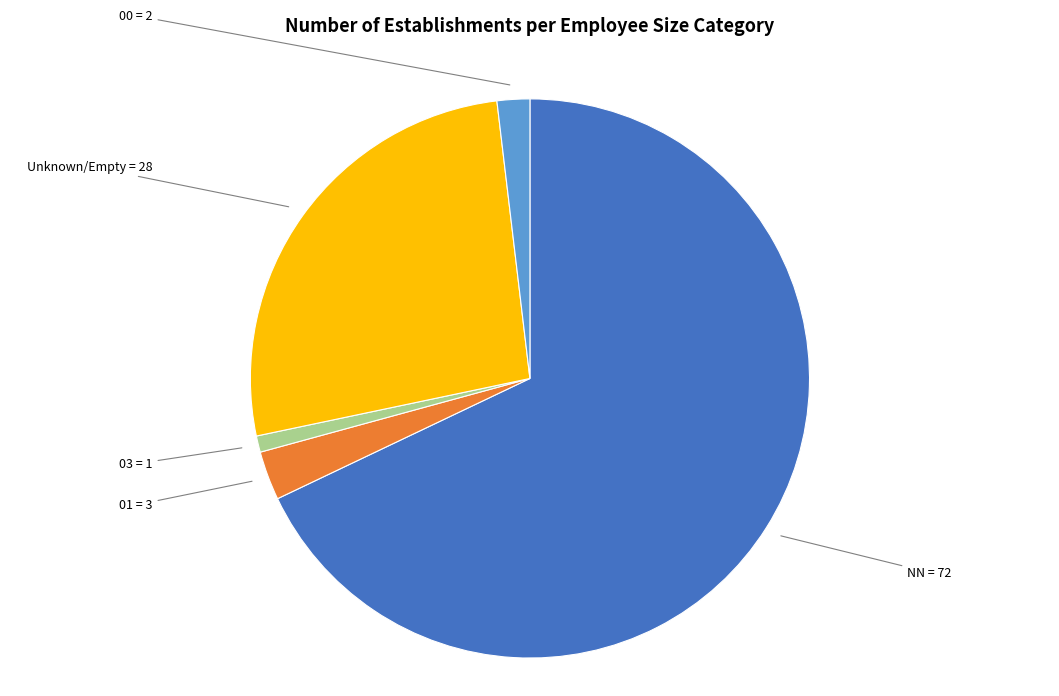

Does any single category account for the majority?

Yes